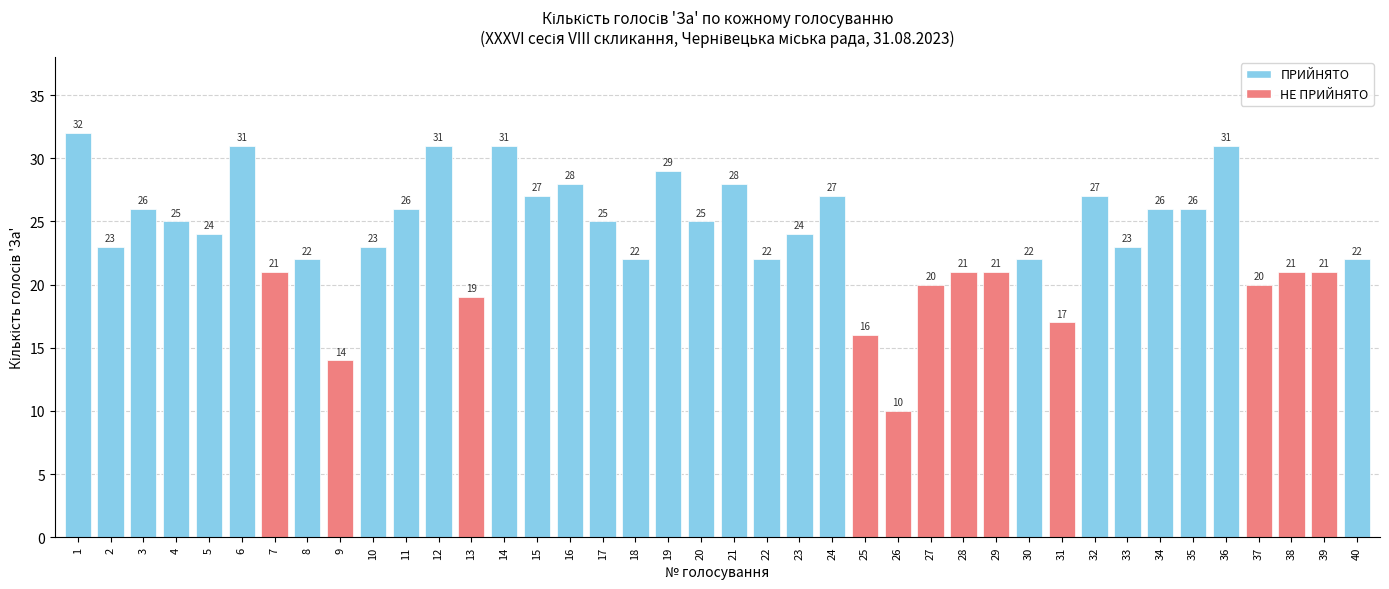

What is the ratio of the value at 3 to the value at 27?

1.3